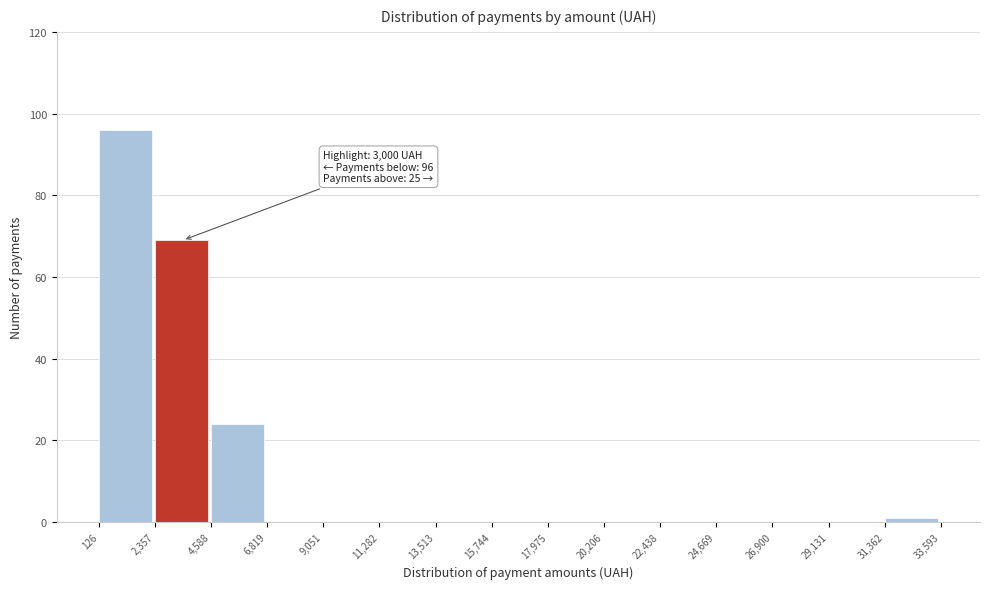

Which range on the x-axis has the tallest bar?

126 to 2,357